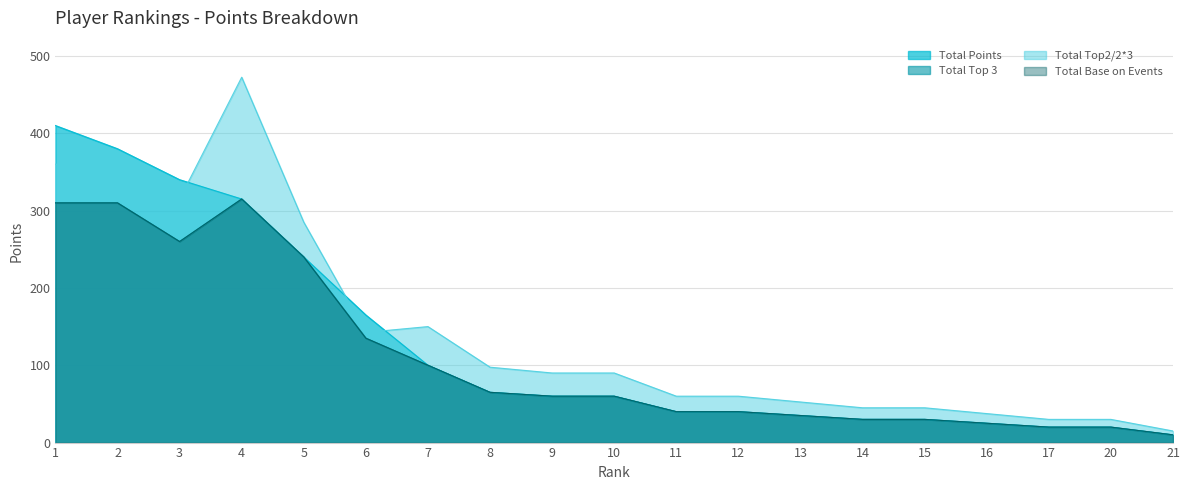

What is the total value across all series at 21?

45.0